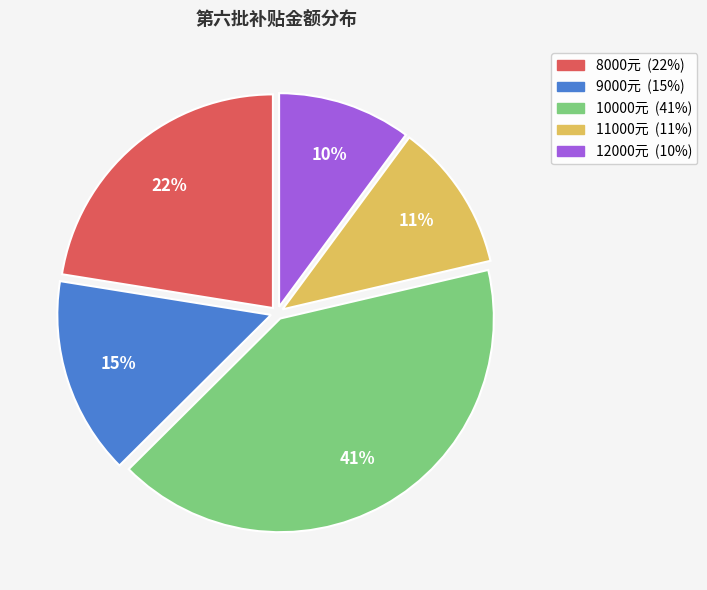

Is there any slice that represents more than half of the pie?

No